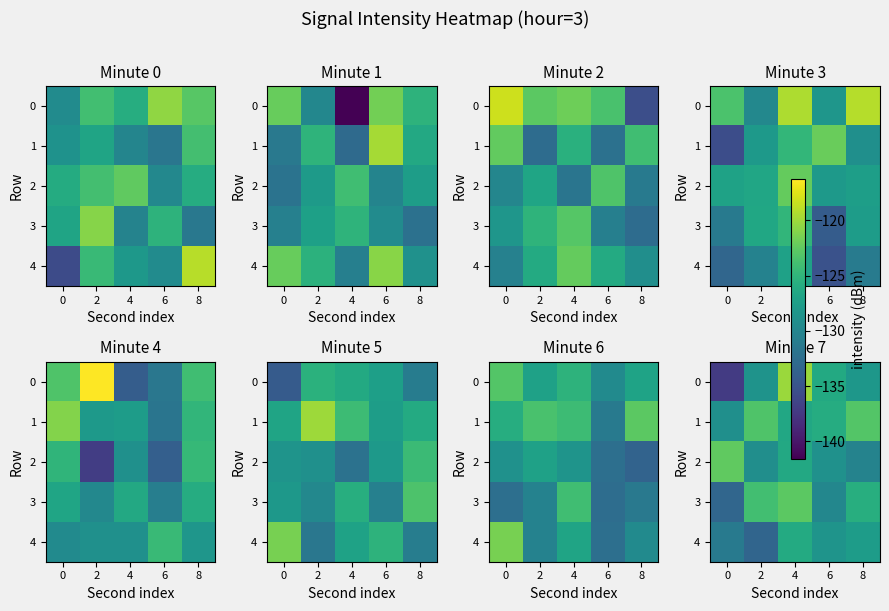

What is the spread (max minus min) of values at 2?

10.1